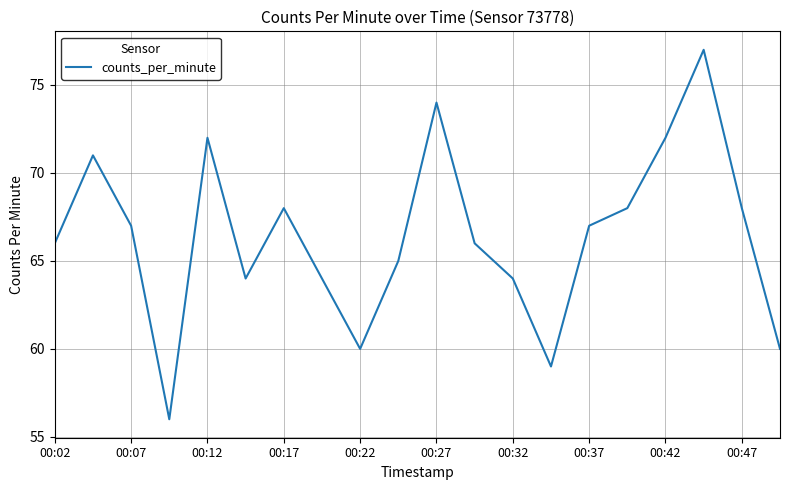

What is the smallest value displayed?

56